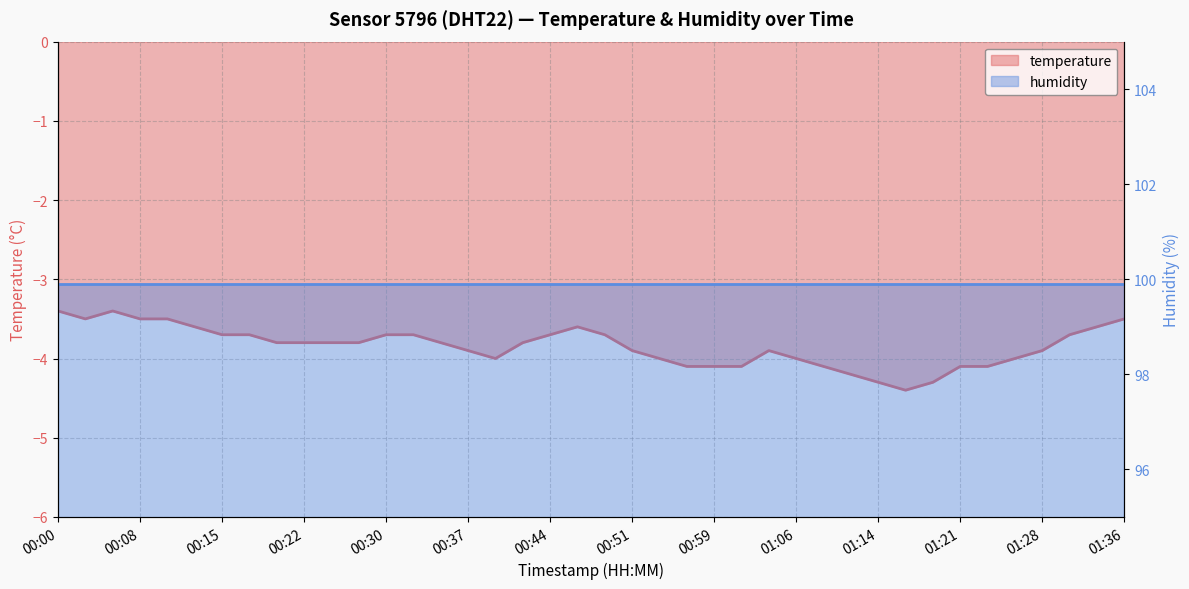

Between 00:59 and 01:36, which is larger?

01:36